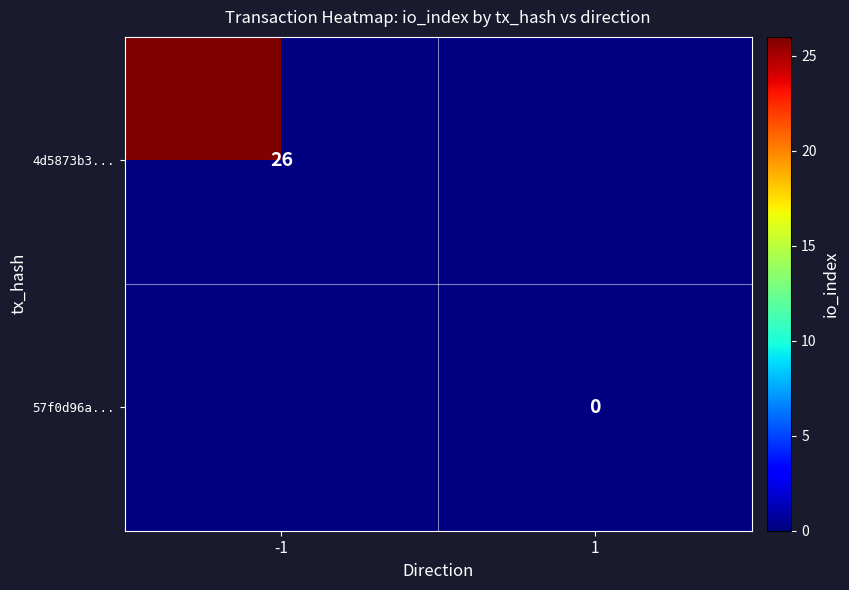

Is the value of 4d5873b3... at -1 greater than the value of 57f0d96a... at 1?

Yes